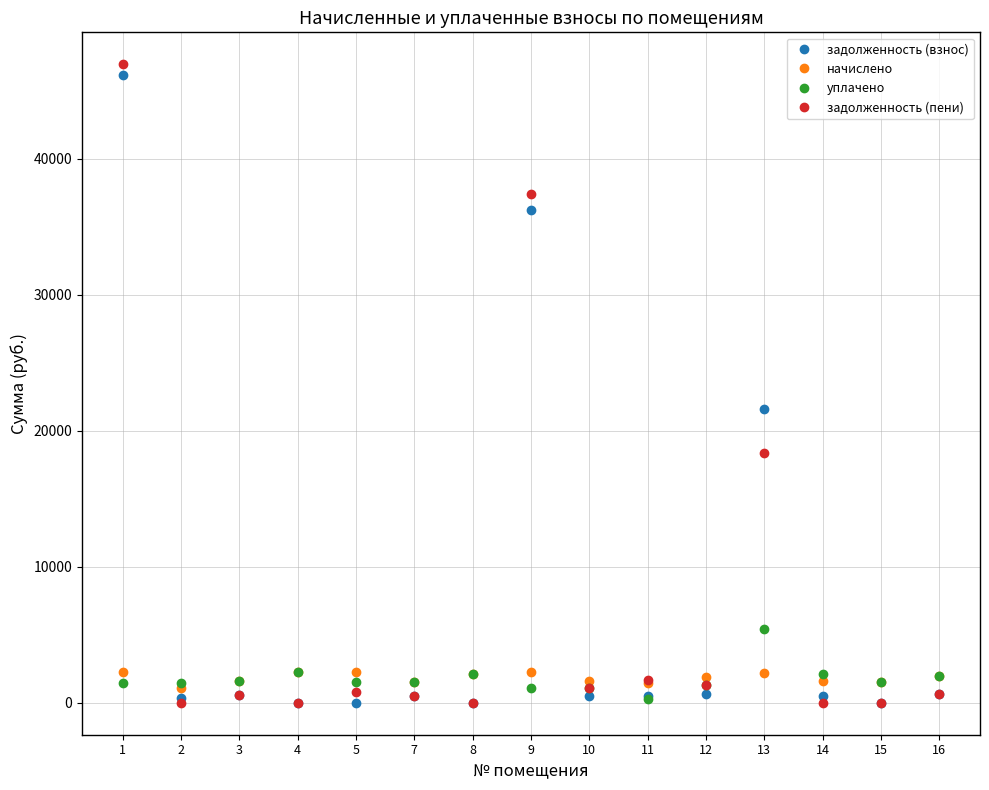

In начислено, how many points are higher than both neighbors (excluding endpoints)?

3